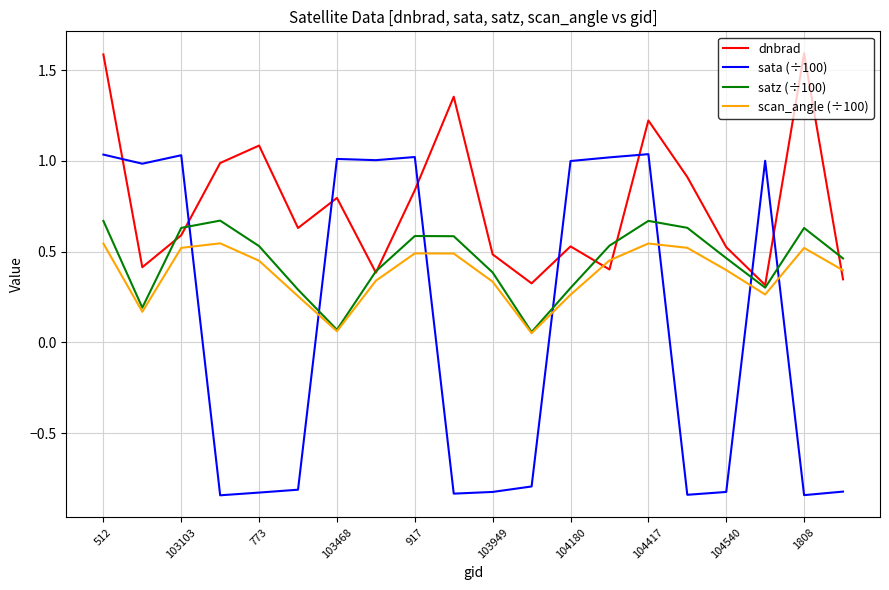

Which series has the largest range (max minus min)?

sata (÷100)